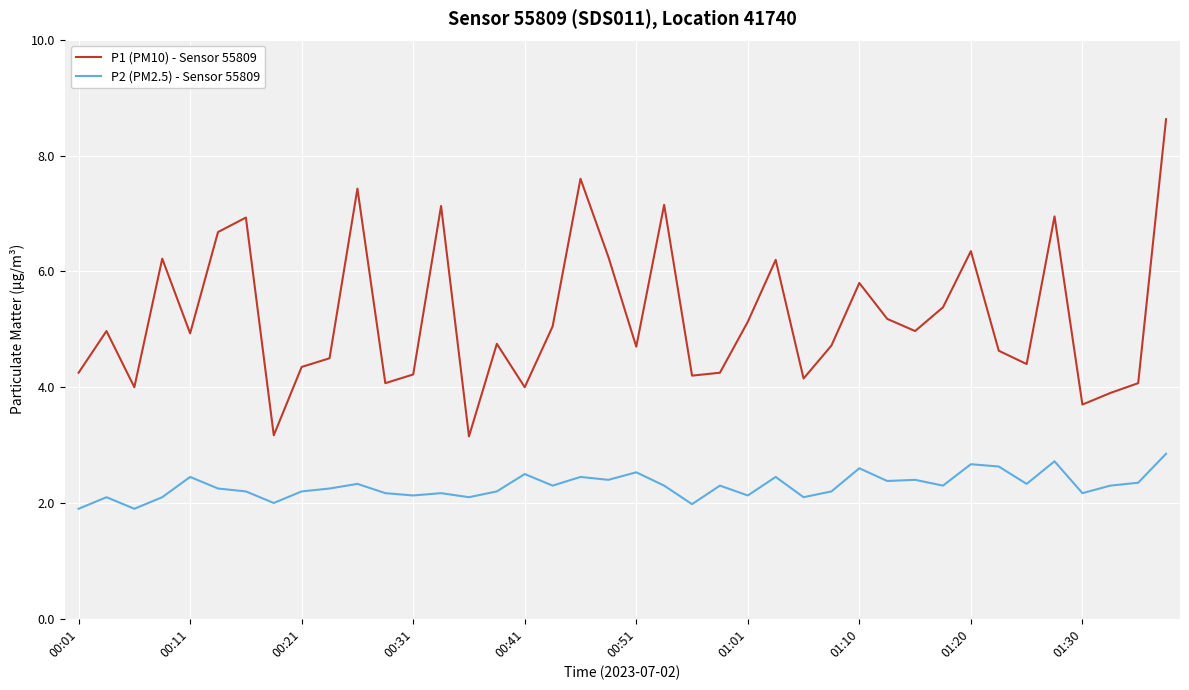

In P1 (PM10) - Sensor 55809, how many points are higher than both neighbors (excluding endpoints)?

12